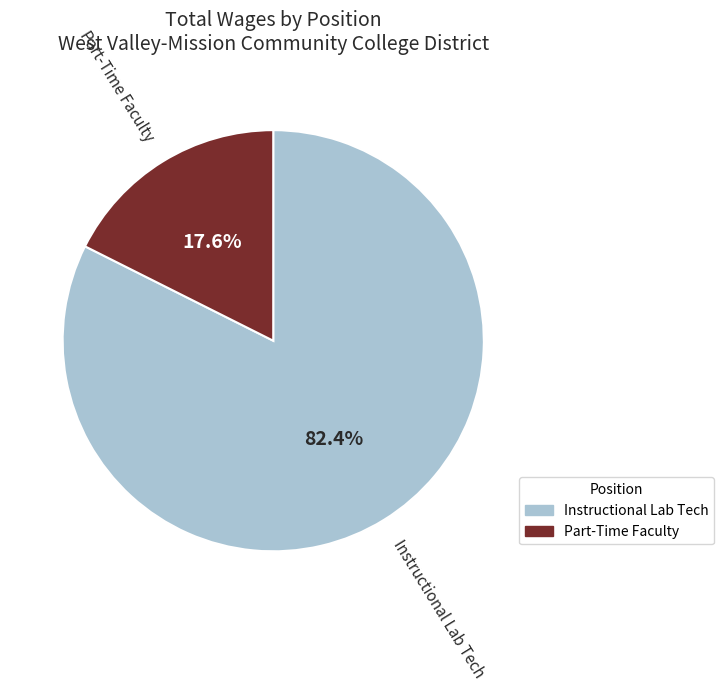

Is the sum of Instructional Lab Tech and Part-Time Faculty greater than half?

Yes